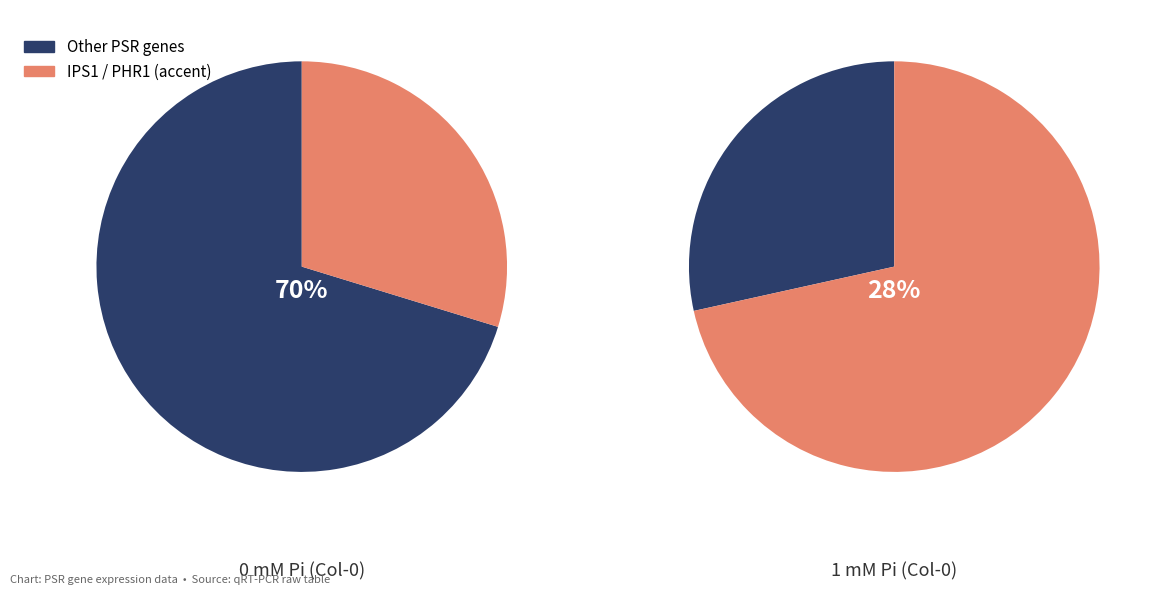

Does IPS1 account for over 50% of the chart?

No